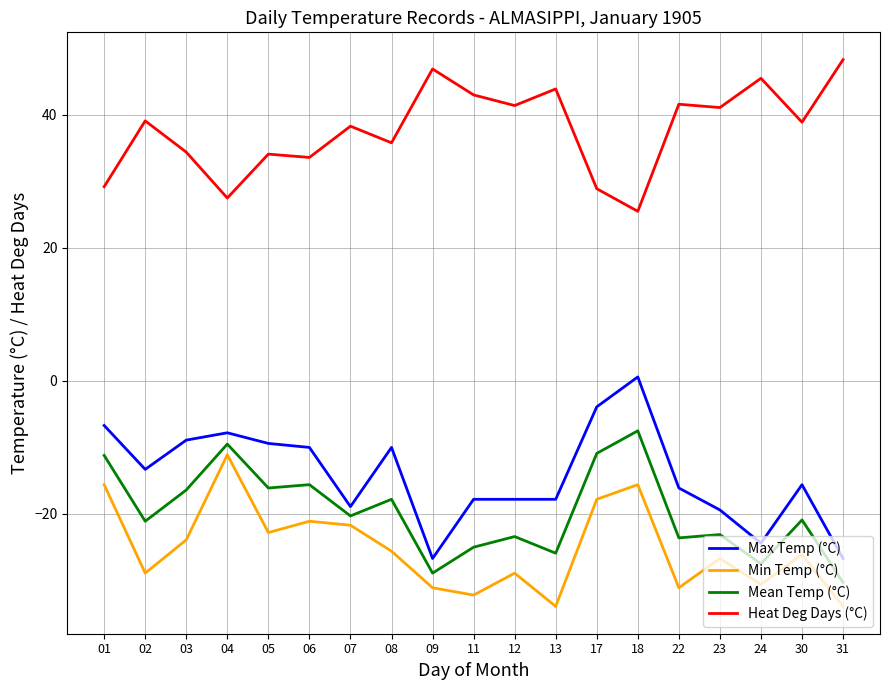

Is it true that Heat Deg Days (°C) equals 77.9 at 13?

False